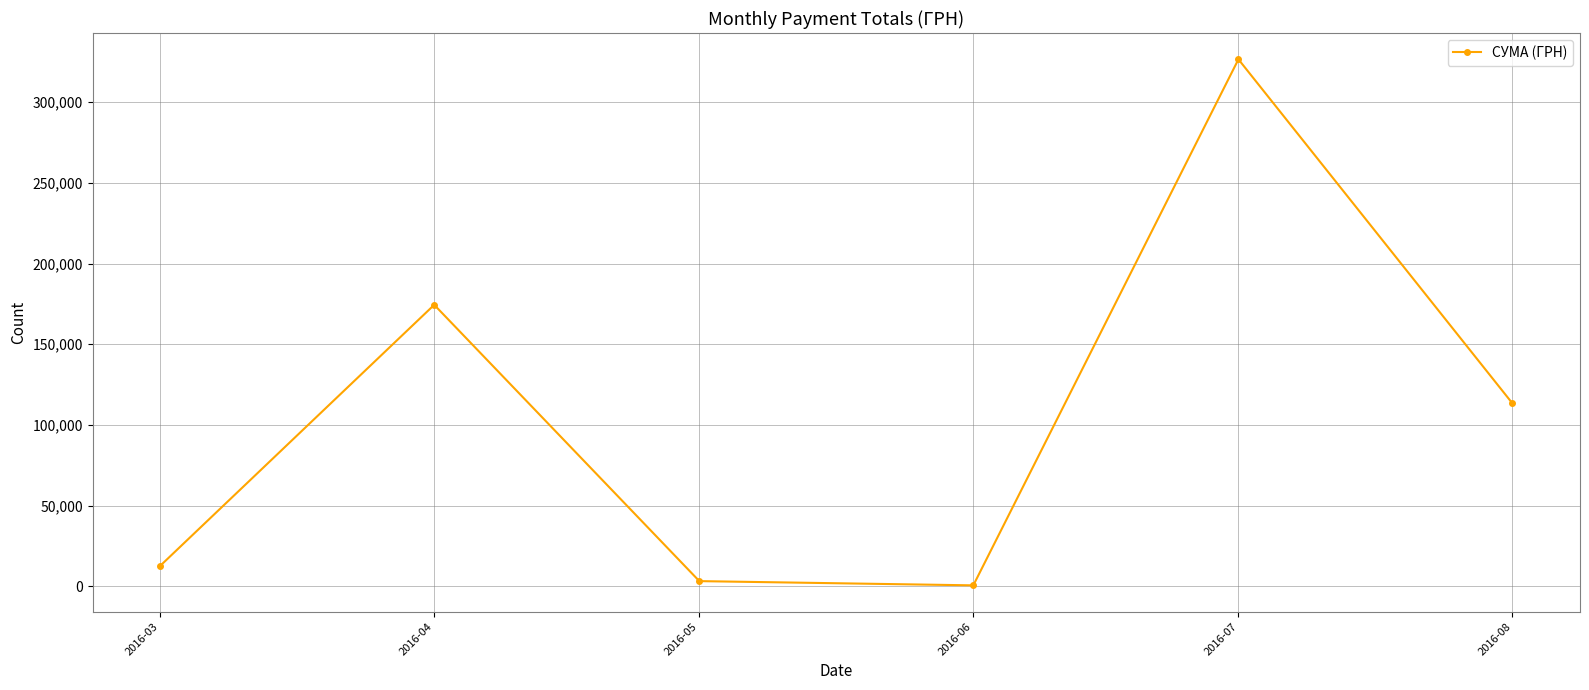

At which category does the chart reach its peak across all series?

2016-07